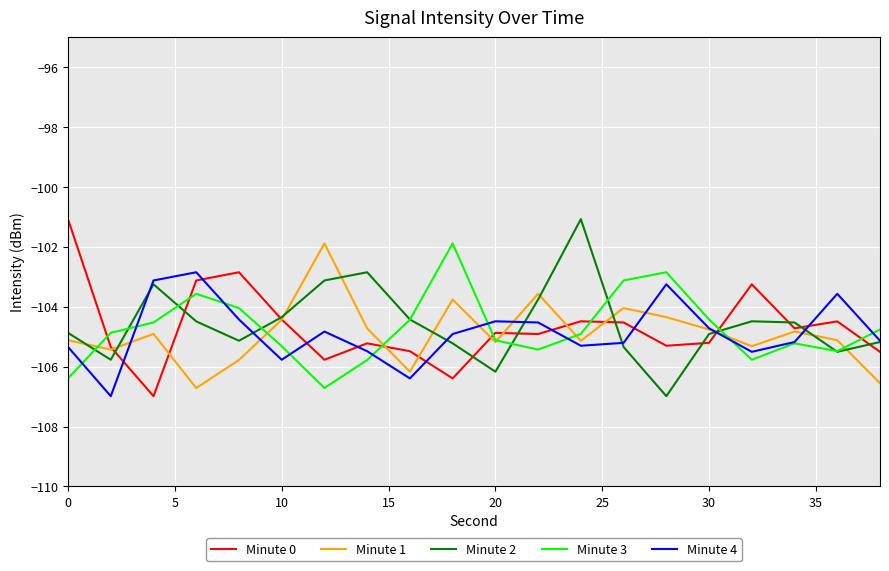

True or false: Minute 0 has more than 1 interior local peaks.

True